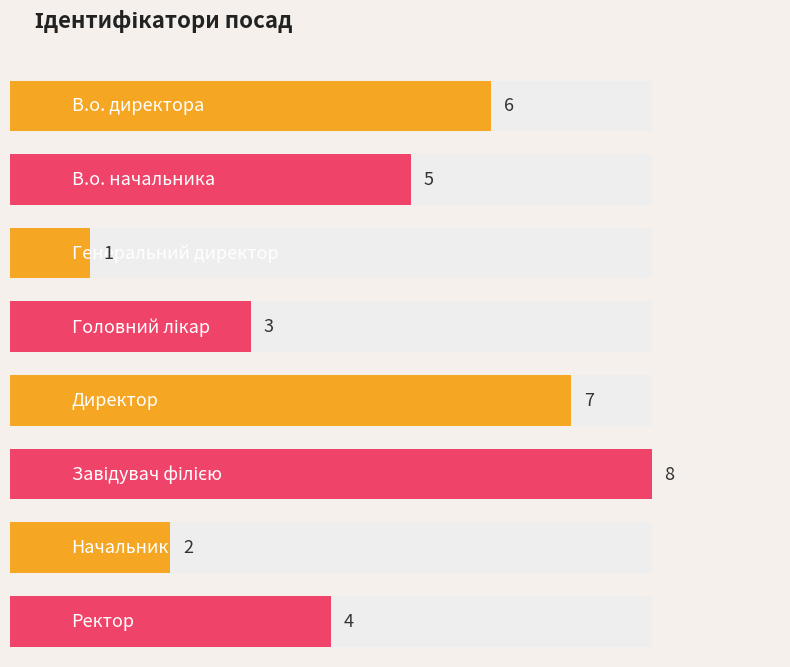

Approximately how many times larger is the value at Генеральний директор compared to Директор?

0.1